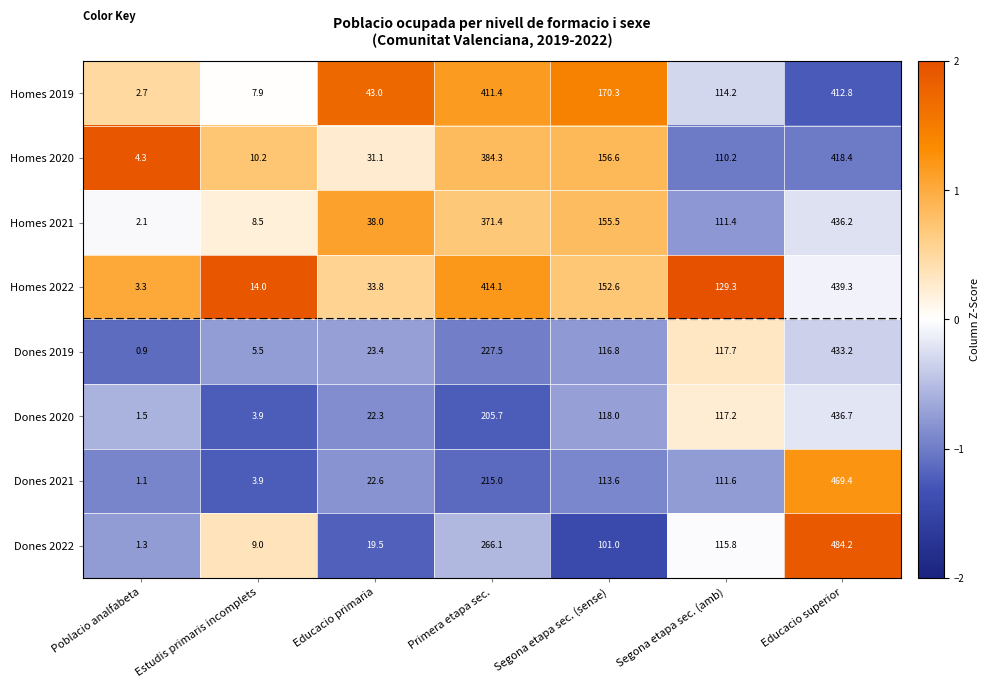

What is the approximate value of Homes 2020 at Poblacio analfabeta?

4.3